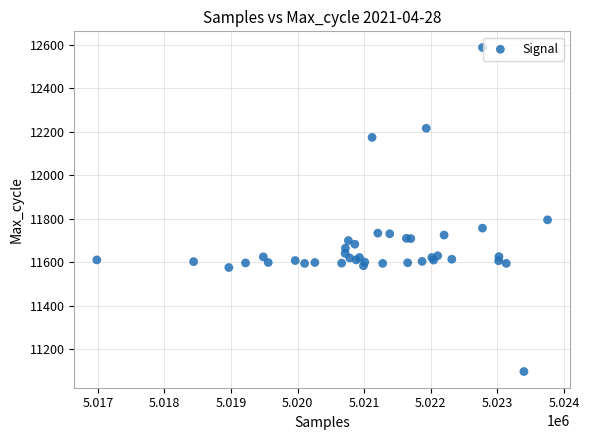

What Y value in the scatter plot is closest to 11842?

11795